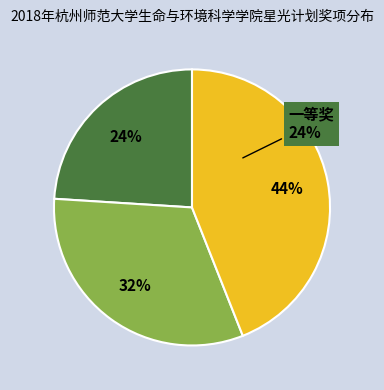

Which has a higher value, 三等奖 or 一等奖?

三等奖